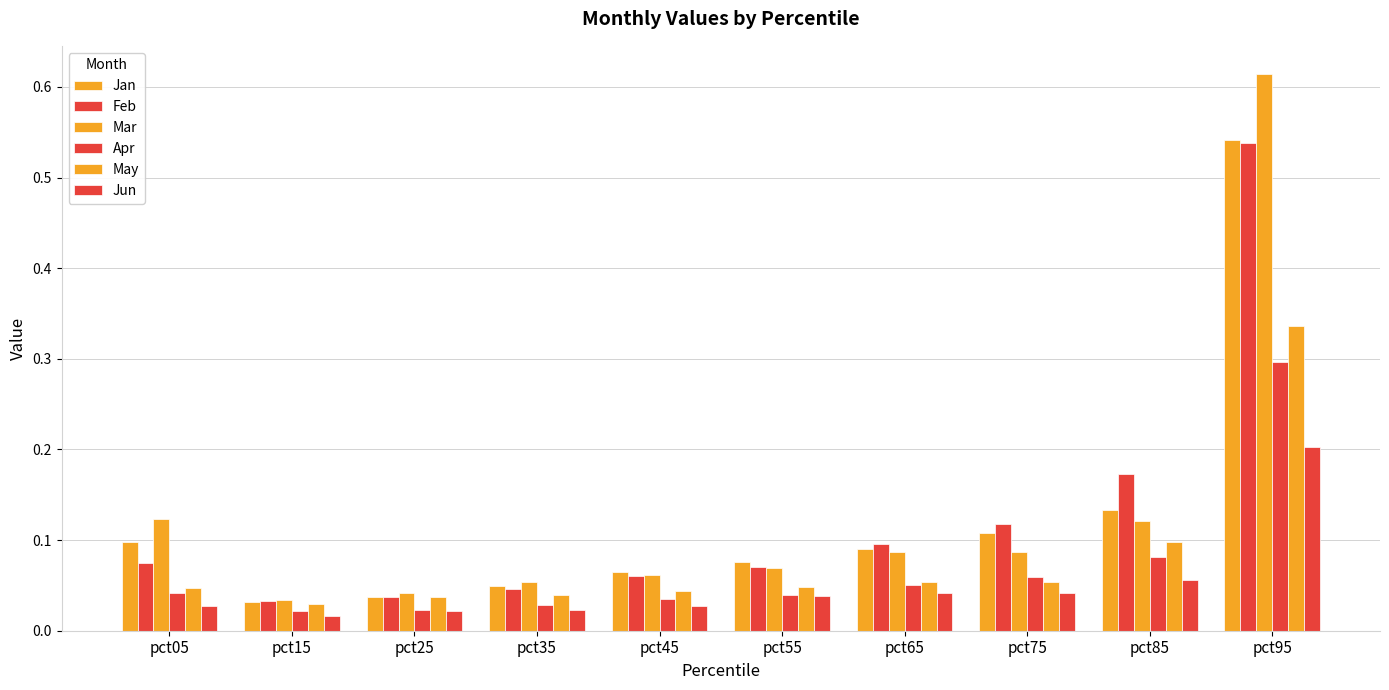

What is the spread (max minus min) of values at pct05?

0.1